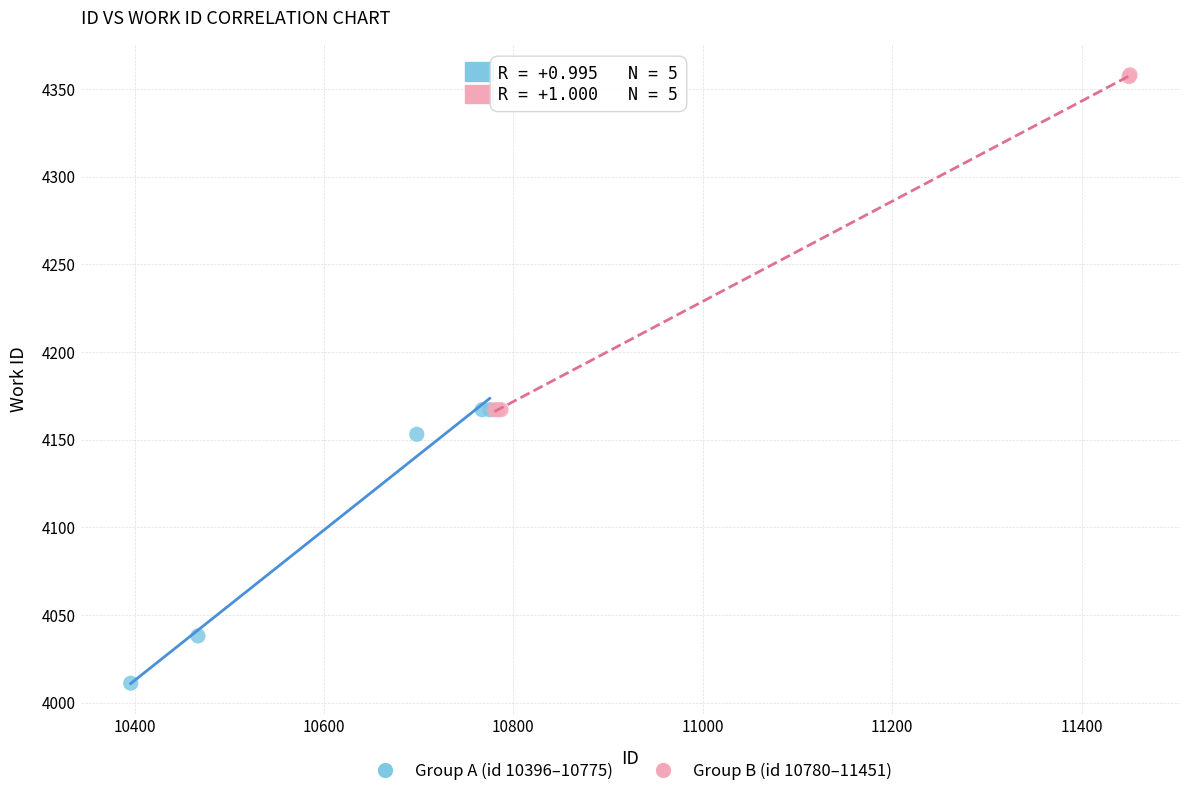

Which series has the widest spread of Y values?

Group B (id 10780–11451)